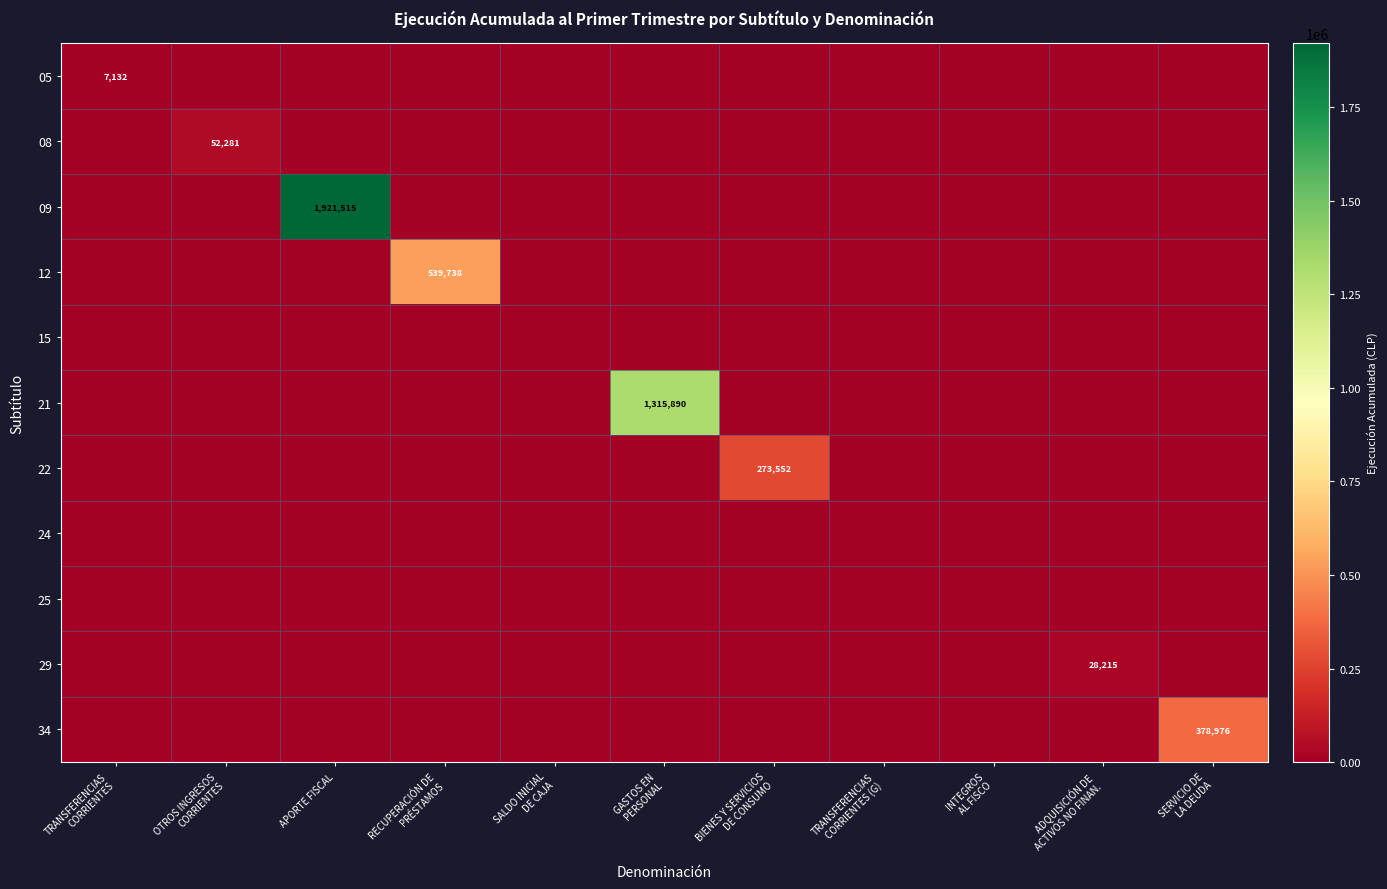

Count the number of categories in the chart.

11